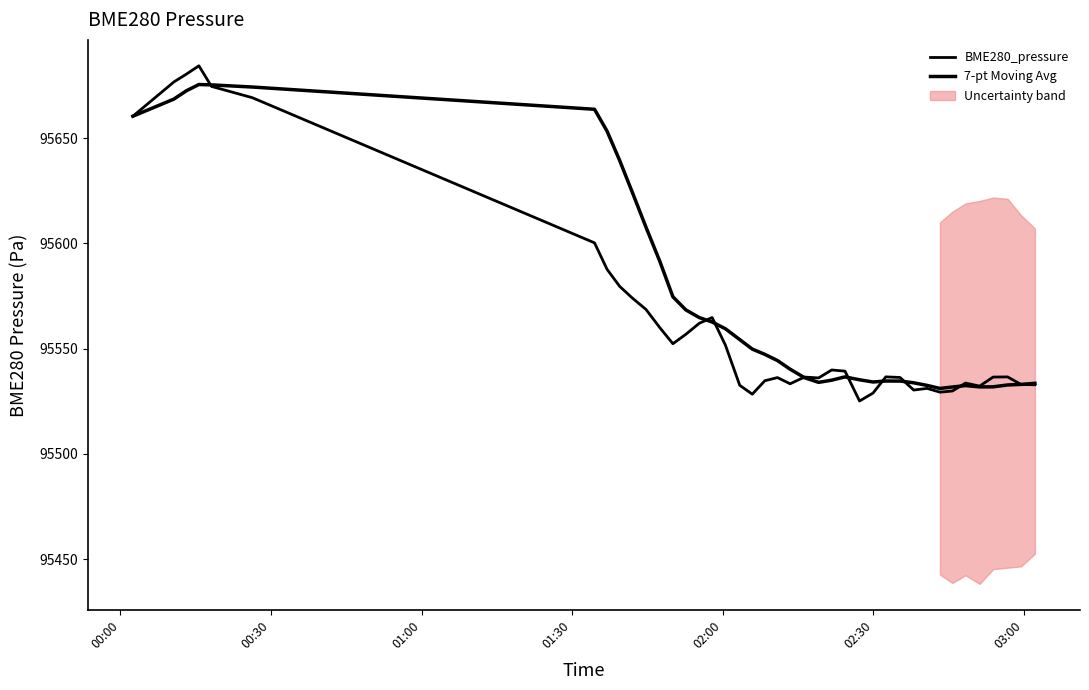

Rank the series by their average value, from highest to lowest.

7-pt Moving Avg, BME280_pressure